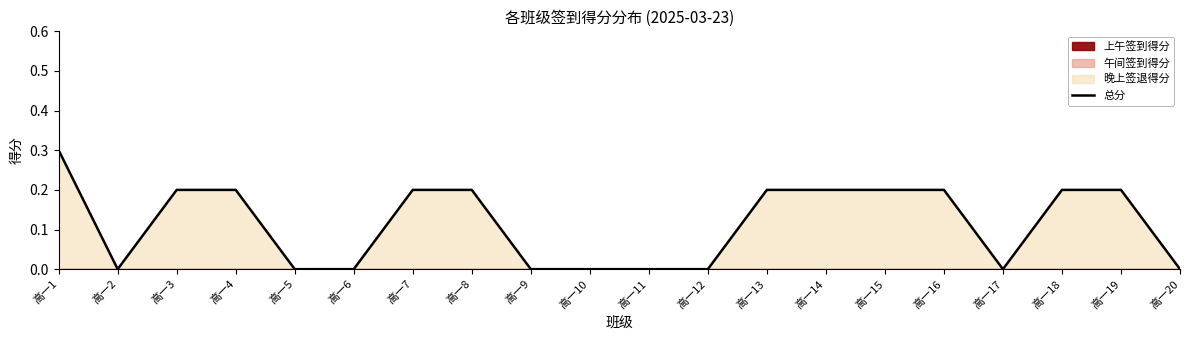

What is the sum of all values?

2.3